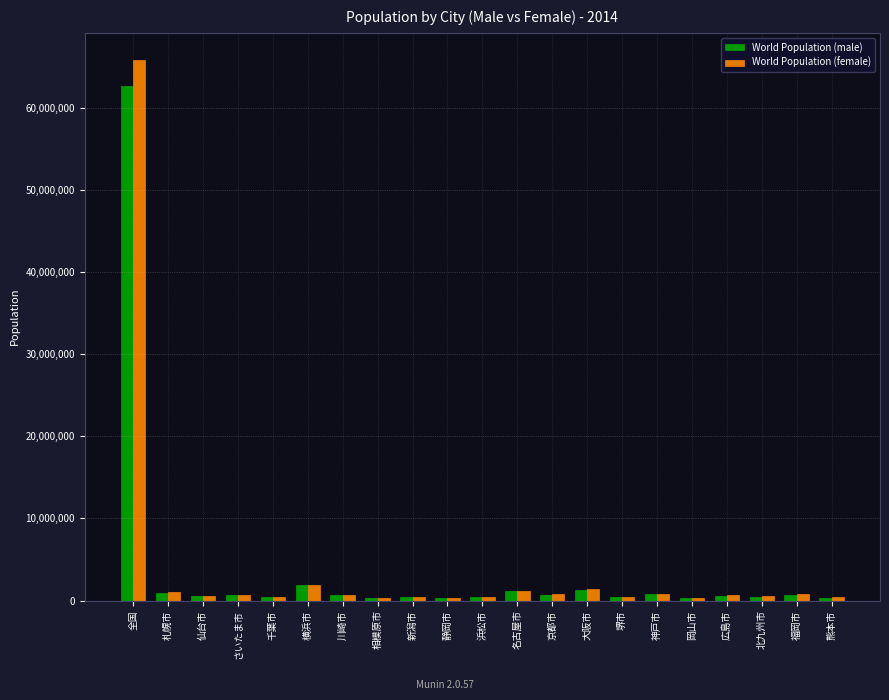

Is it true that World Population (male) equals 1299940 at 大阪市?

True